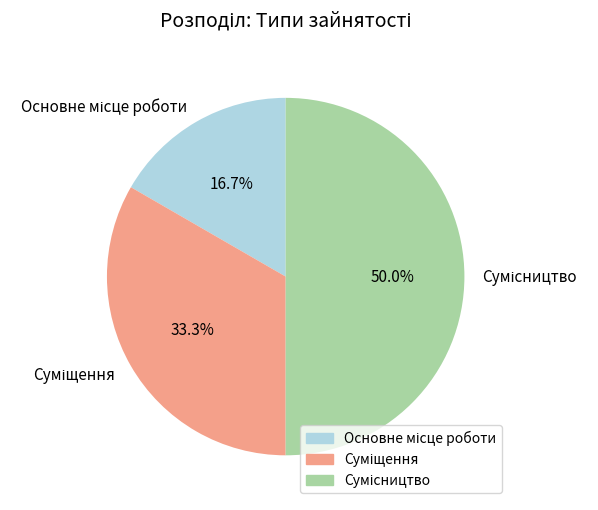

The Основне місце роботи slice represents 17% of the pie. True or false?

True